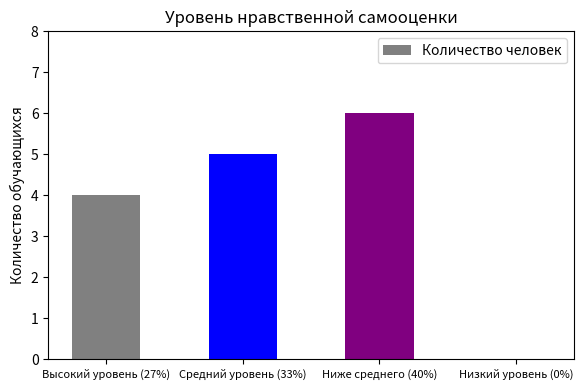

At which label is the value closest to 3?

Высокий уровень (27%)